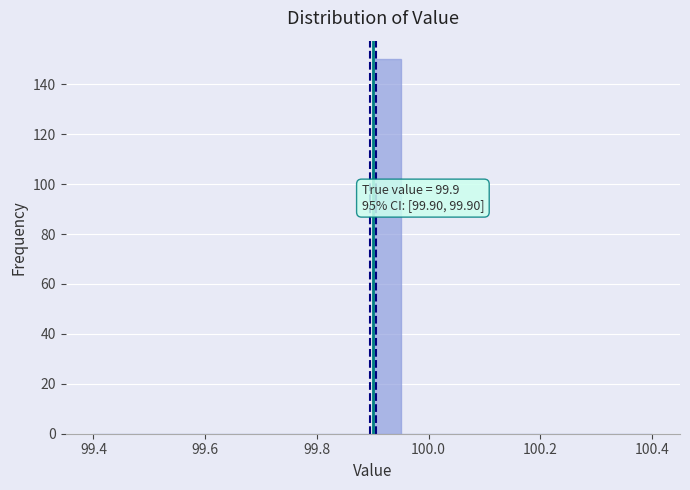

Around what value on the x-axis is the tallest bar? Give the approximate position of its centre, as read against the axis.

99.92